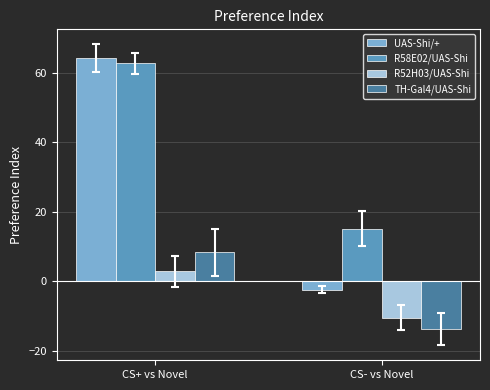

How many negative values does the TH-Gal4/UAS-Shi series have?

1